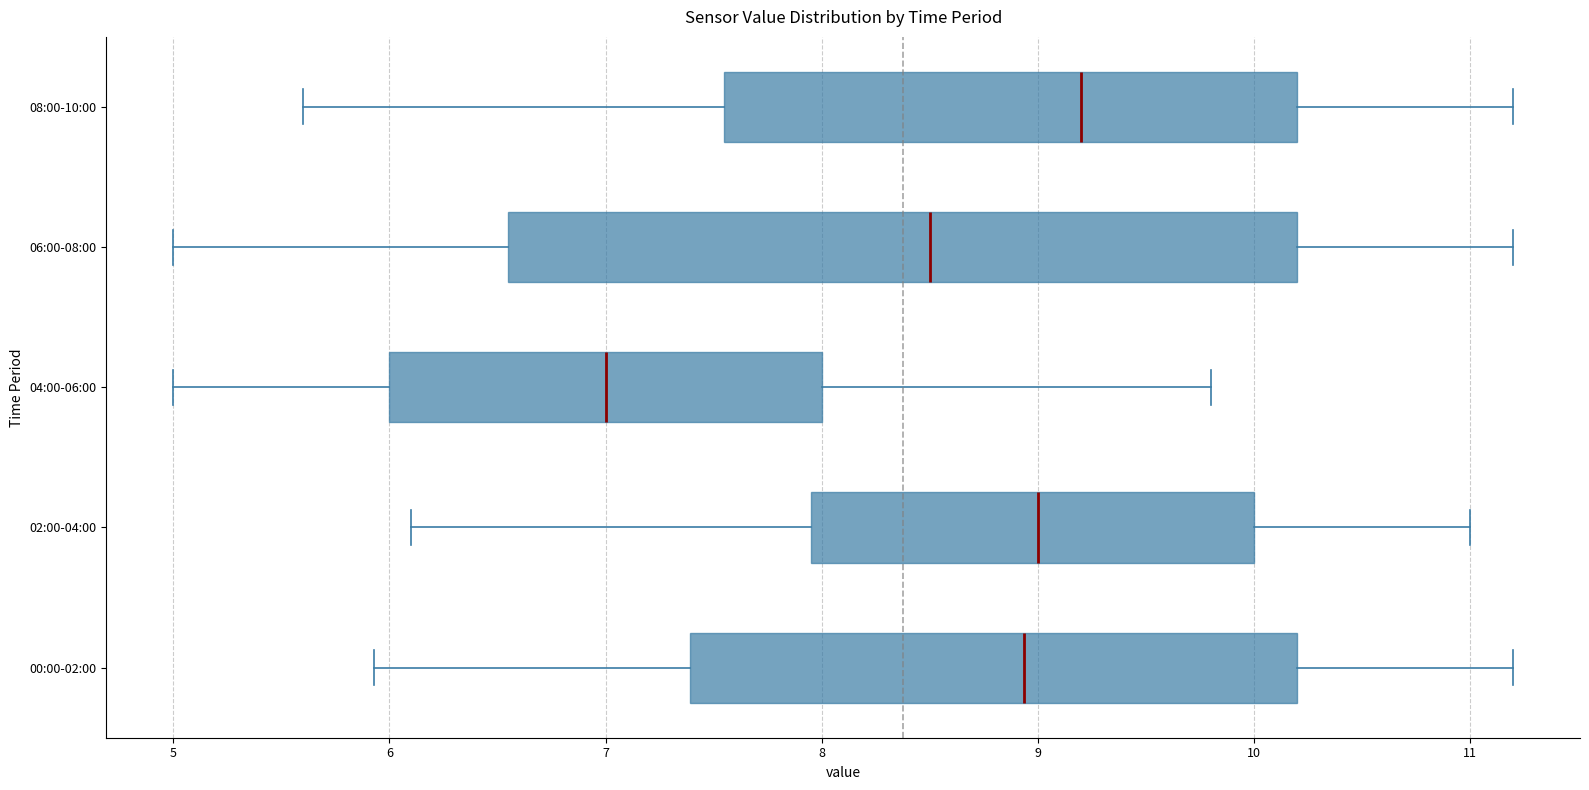

Where does the left whisker of the box for 08:00-10:00 end on the x-axis? The values are not printed on the chart, so give them approximately, as read against the axis.

5.6